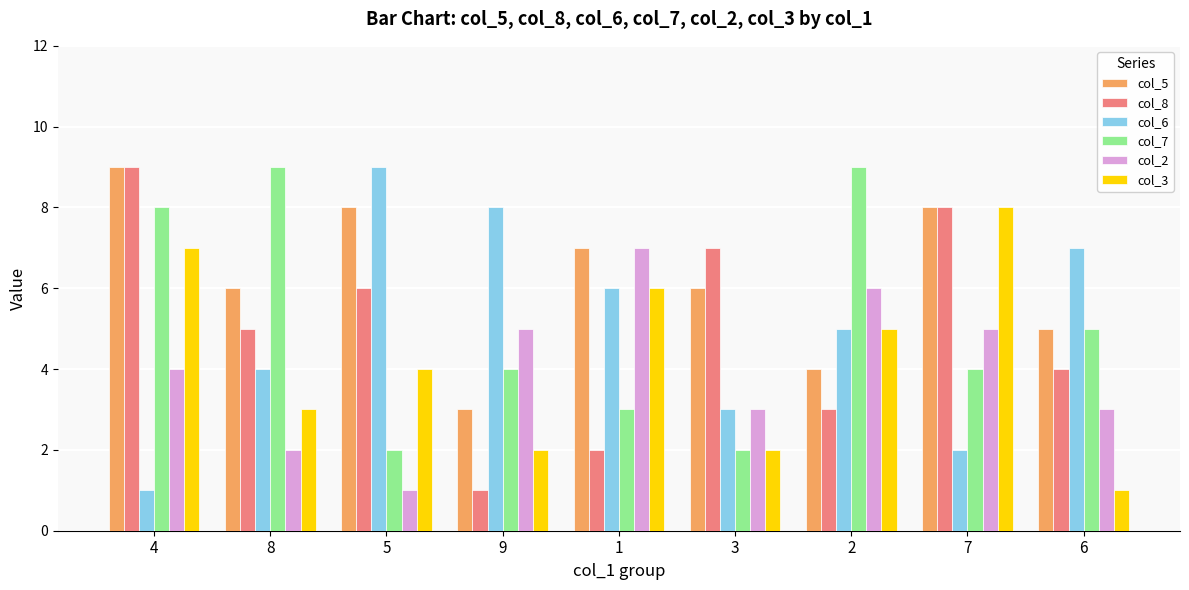

What is the difference between the maximum and minimum values in the col_5 series?

6